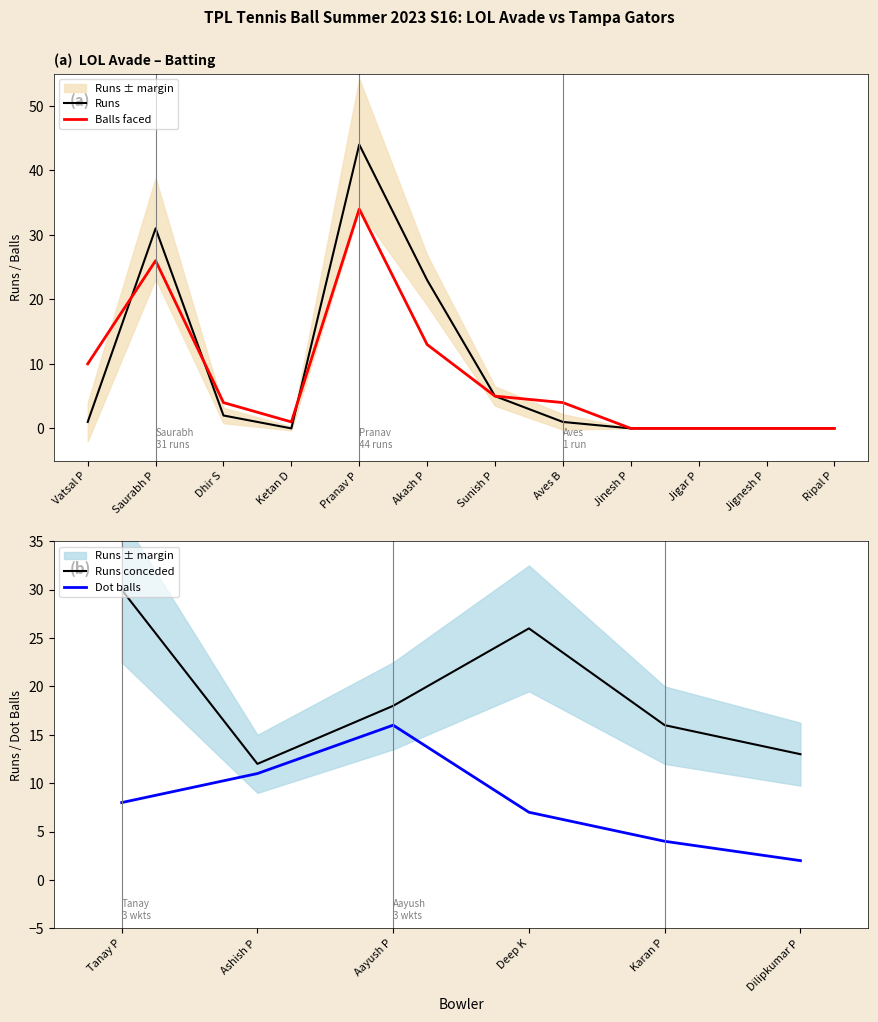

Which series changed the most between Aves B and Ripal P?

LOL Avade Balls